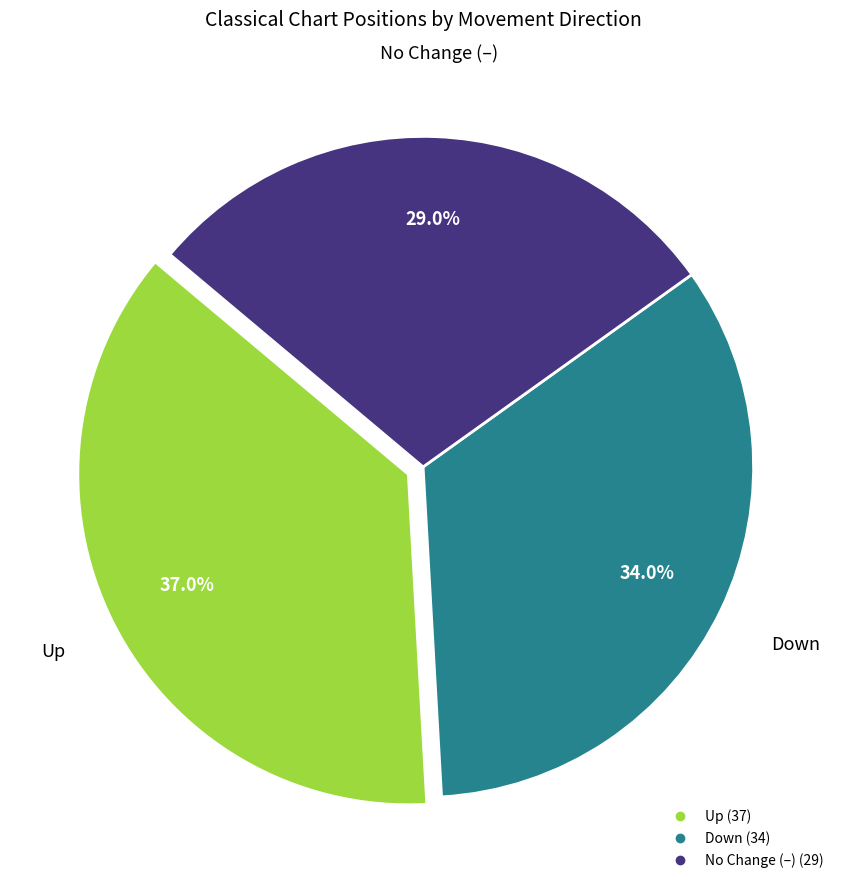

Does any single category account for the majority?

No